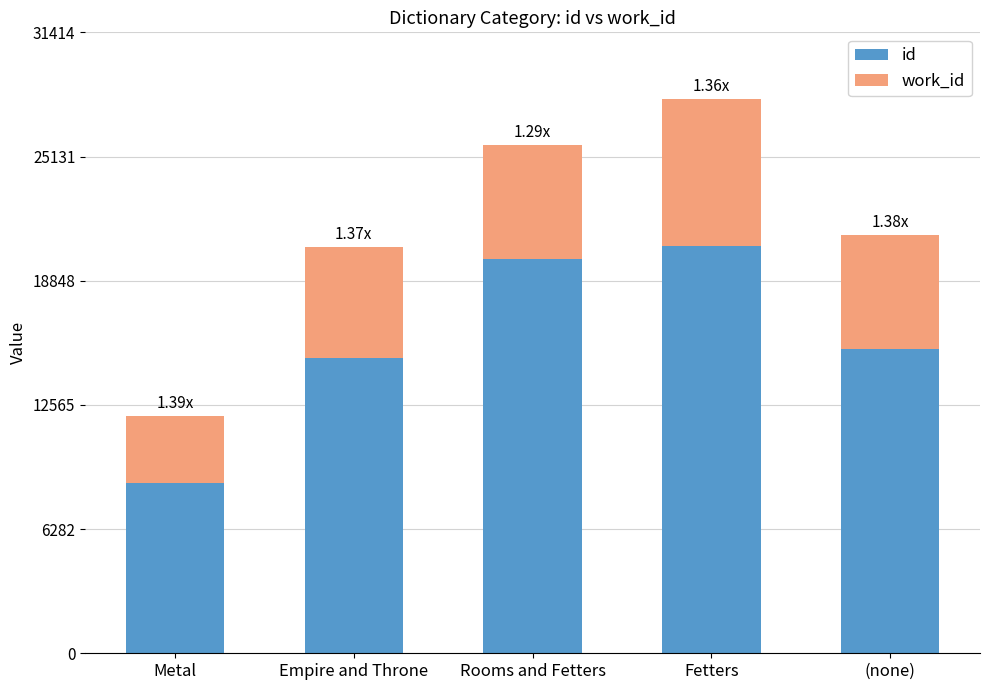

Which series has the widest spread of values?

id